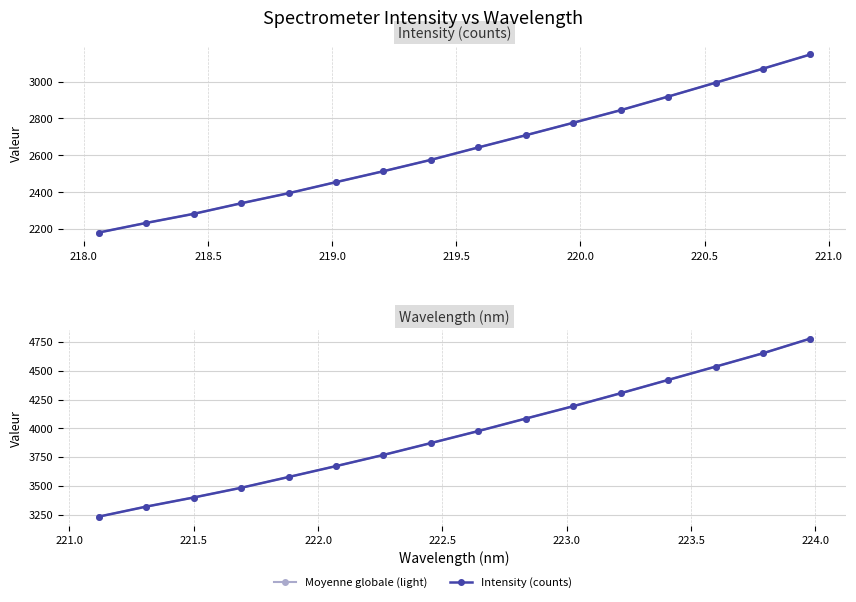

What is the difference between the second highest and minimum values in the Intensity (counts) series?

1421.0